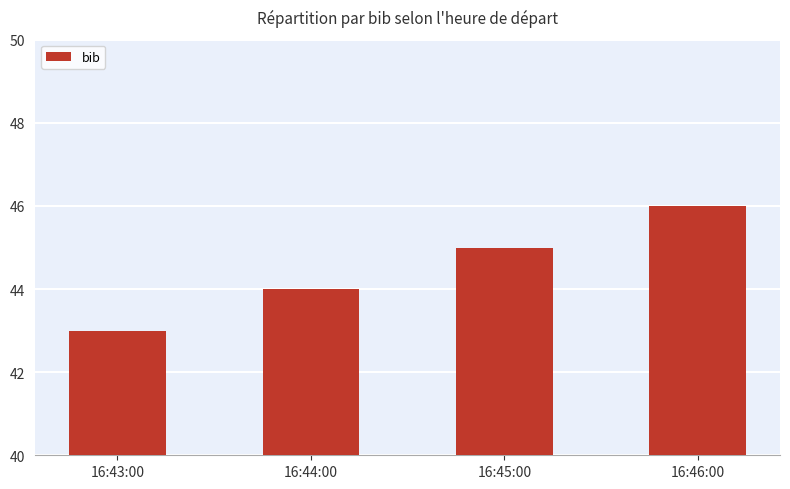

Between 16:45:00 and 16:46:00, which is larger?

16:46:00